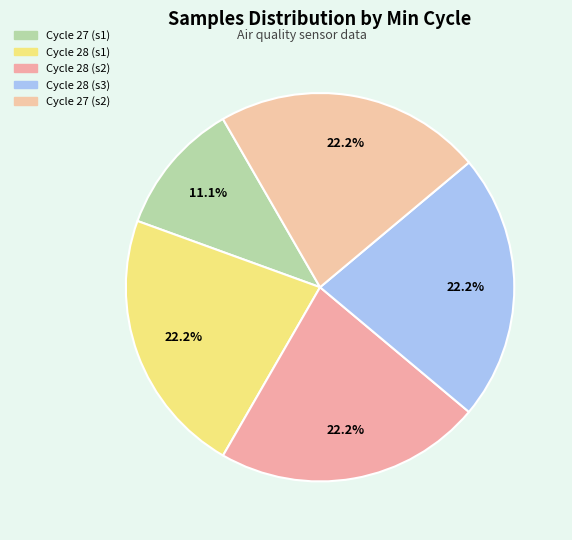

Count the number of slices in the pie.

5